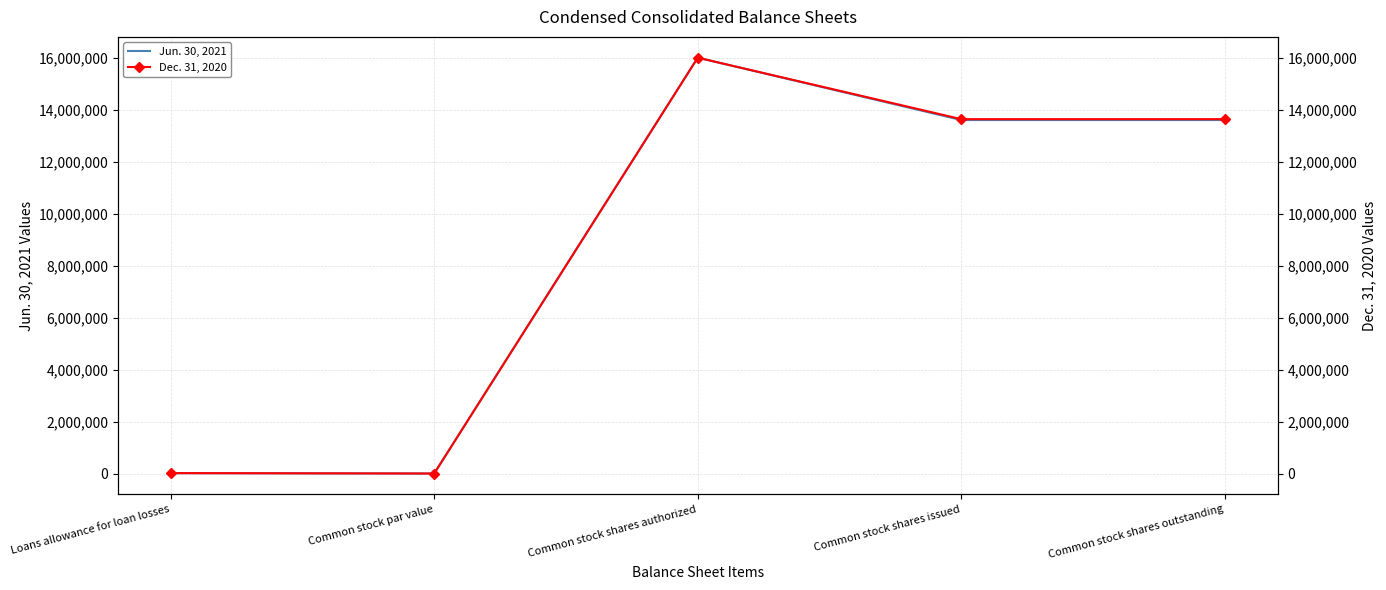

True or false: Jun. 30, 2021 and Dec. 31, 2020 intersect in this chart.

False